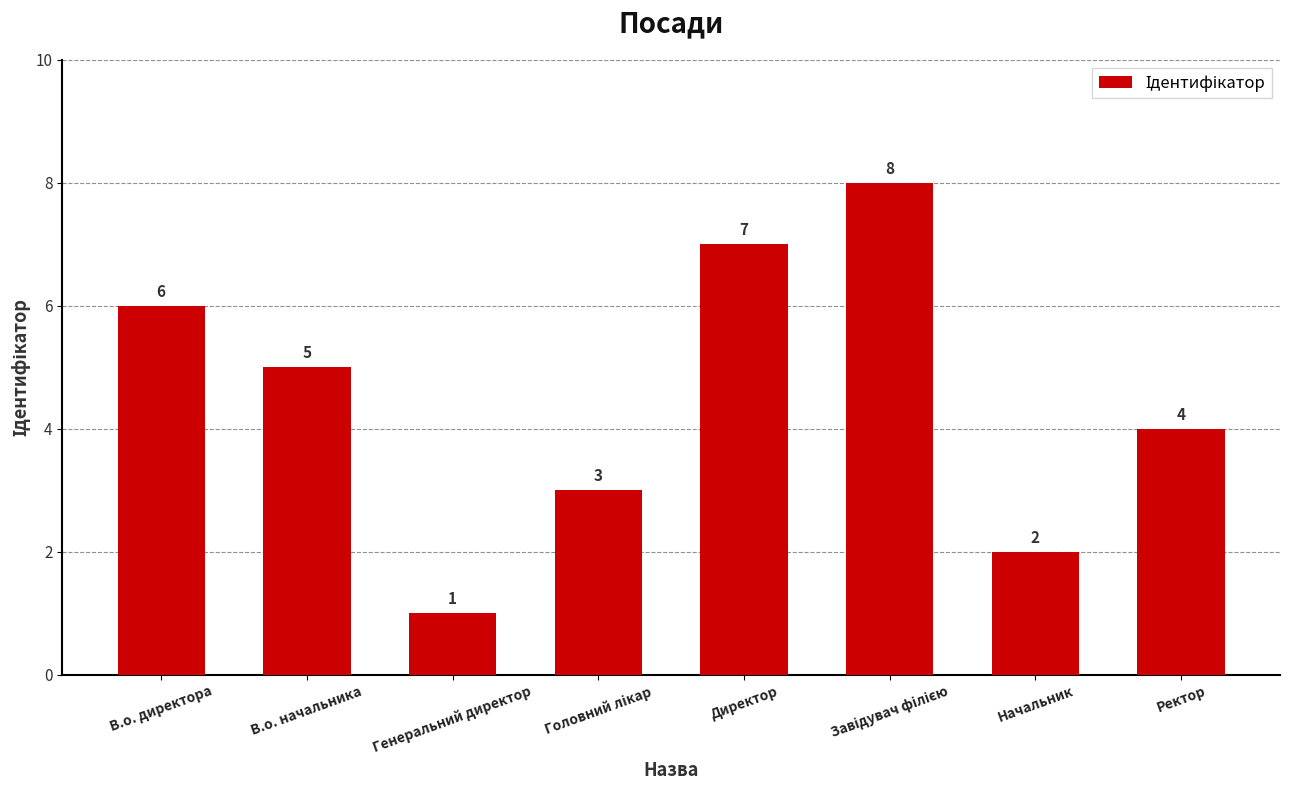

Which label corresponds to the smallest value in the chart?

Генеральний директор